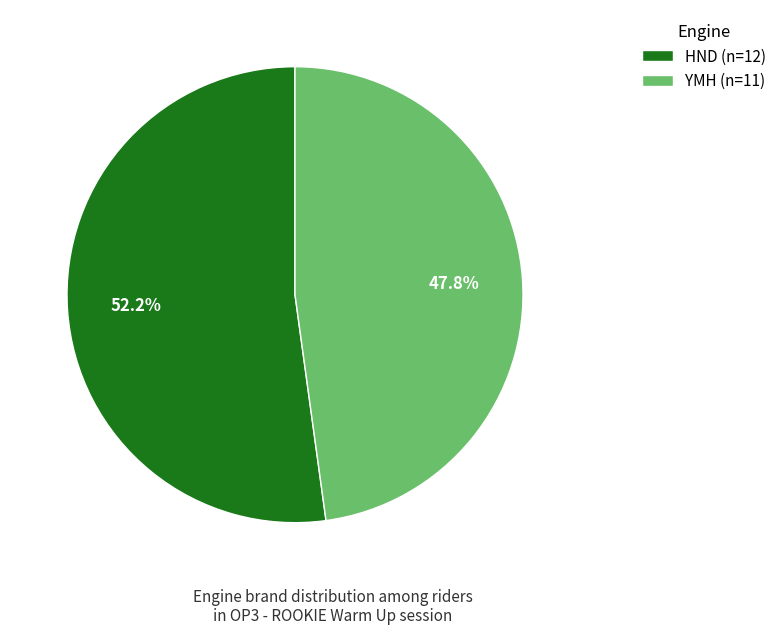

Is it true that YMH is 39% of the pie?

False